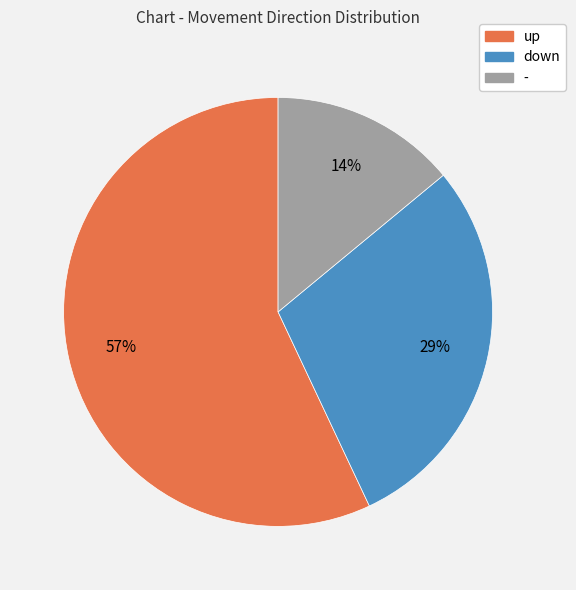

How many segments does this pie chart have?

3